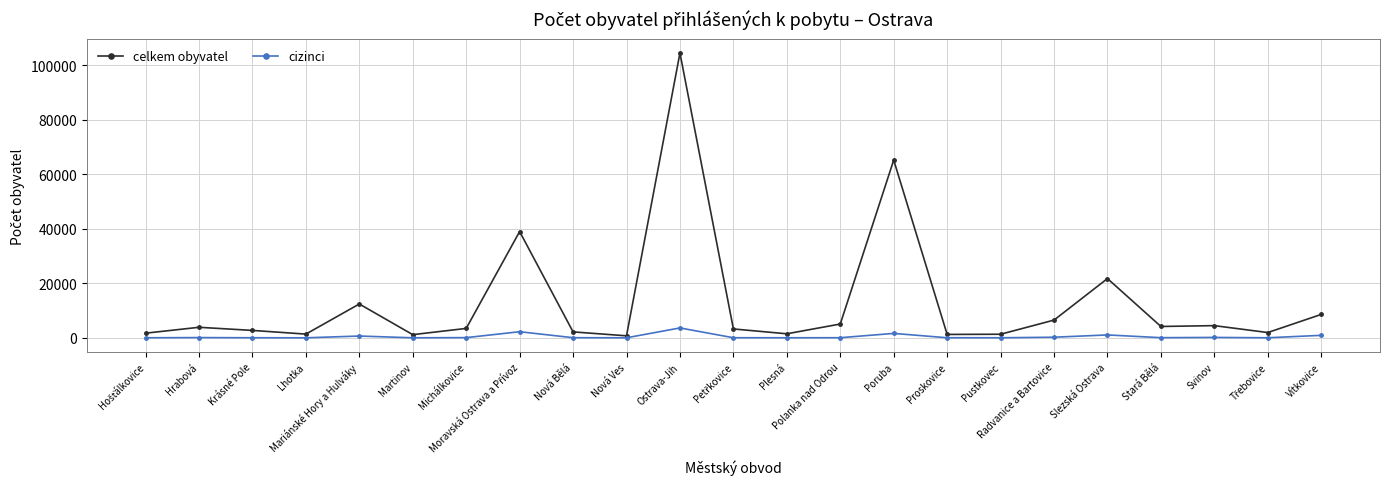

The celkem obyvatel series shows 4478 at Svinov. True or false?

True